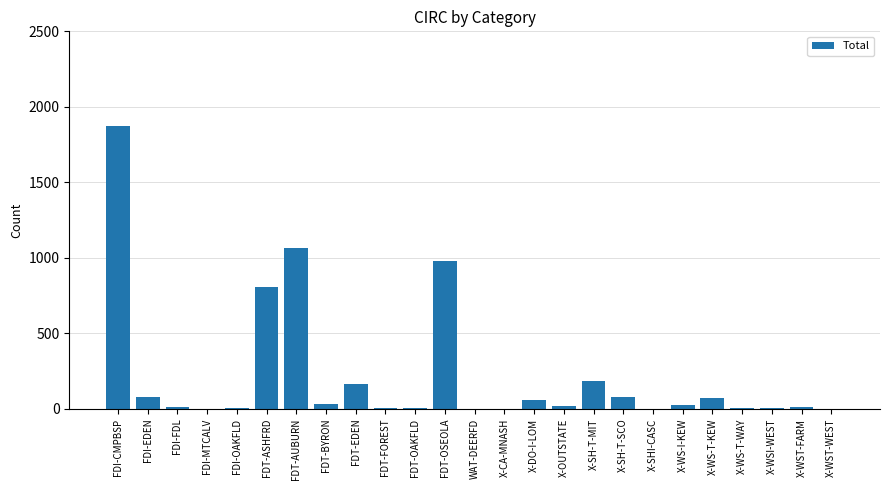

Between FDI-CMPBSP and WAT-DEERFD, which is larger?

FDI-CMPBSP